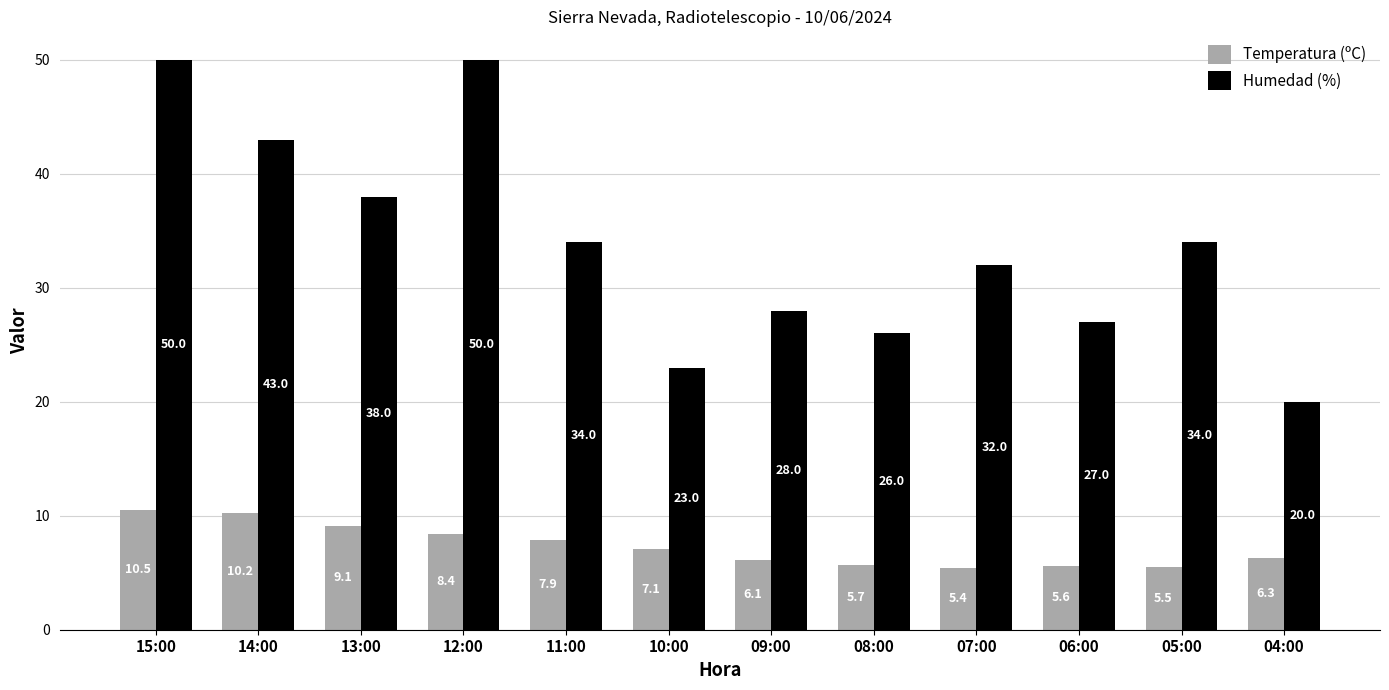

Which series changed the most between 06:00 and 04:00?

Humedad (%)